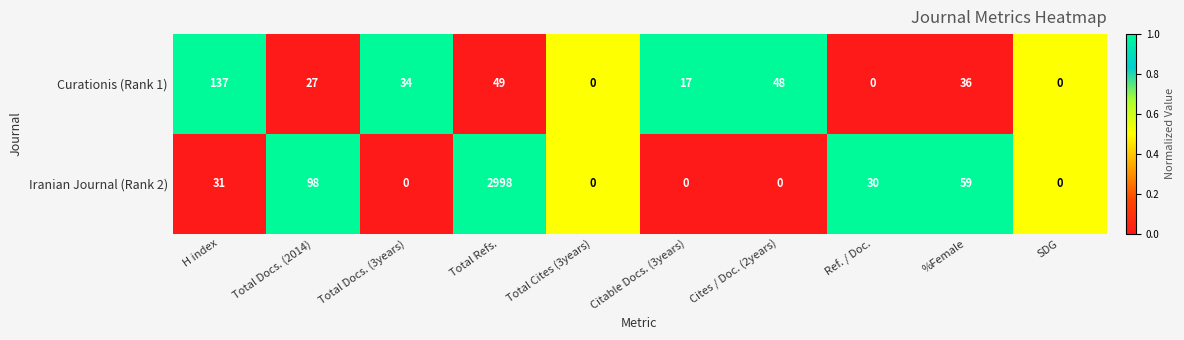

At Total Docs. (2014), list the series in order from smallest to largest.

Curationis (Rank 1), Iranian Journal (Rank 2)